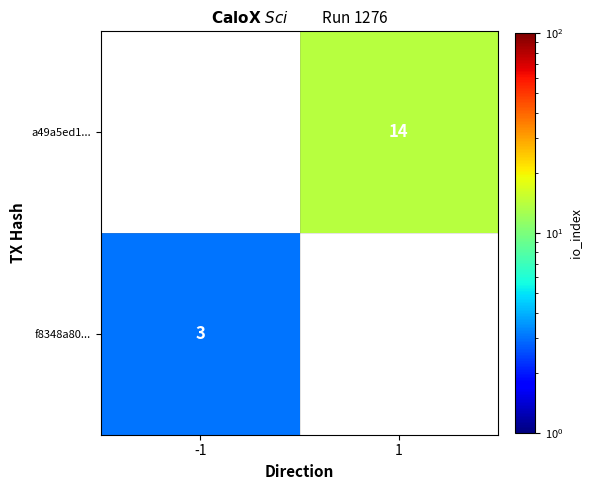

What is the maximum value shown in the chart?

14.0